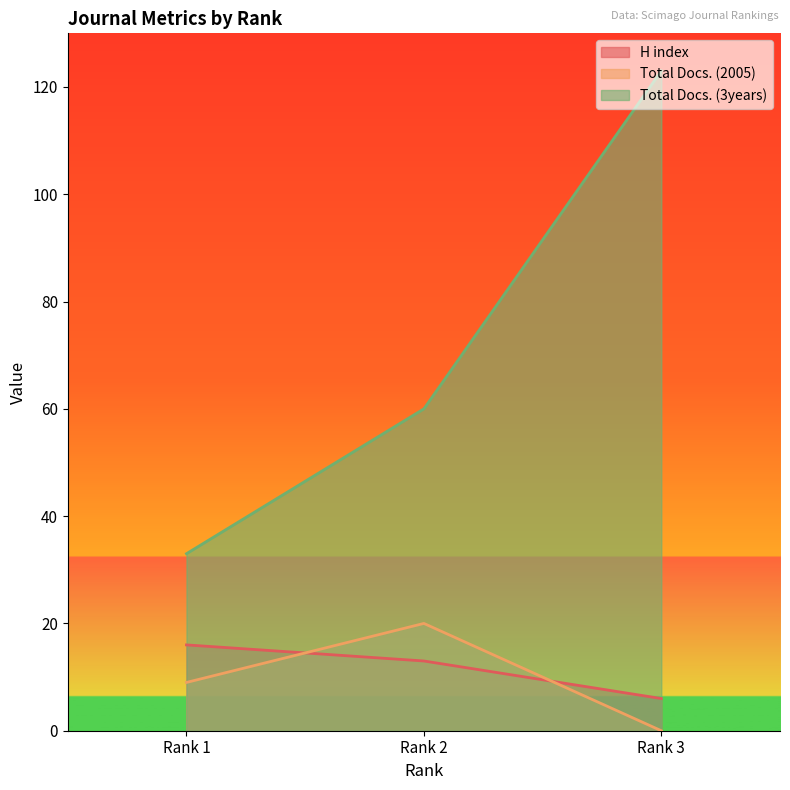

What is the value of the Total Docs. (3years) point at the 2nd from the left?

60